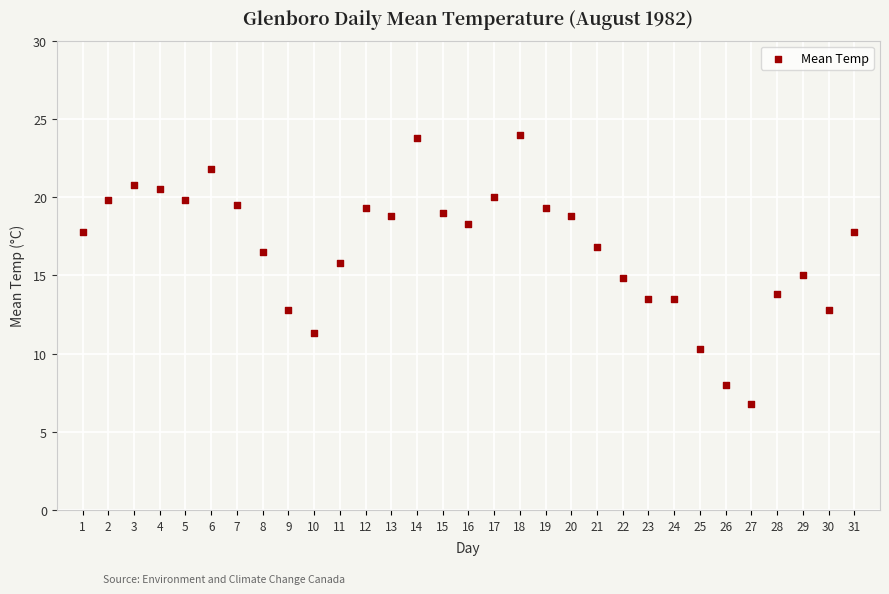

What is the range of Y values (max minus min)?

17.2